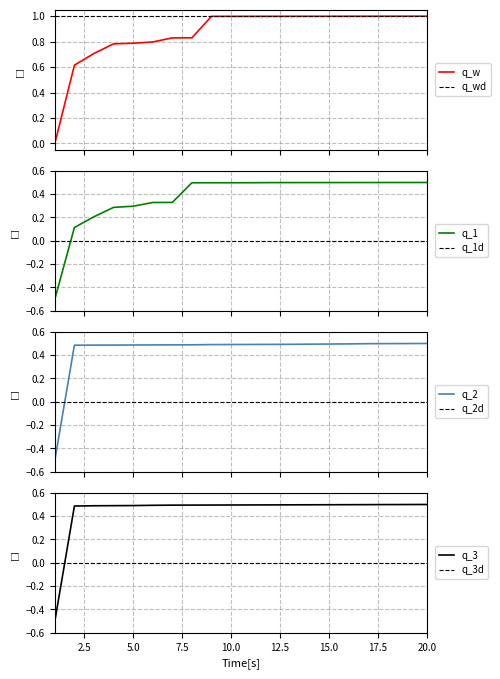

Which has a higher value, 15 or 8?

15